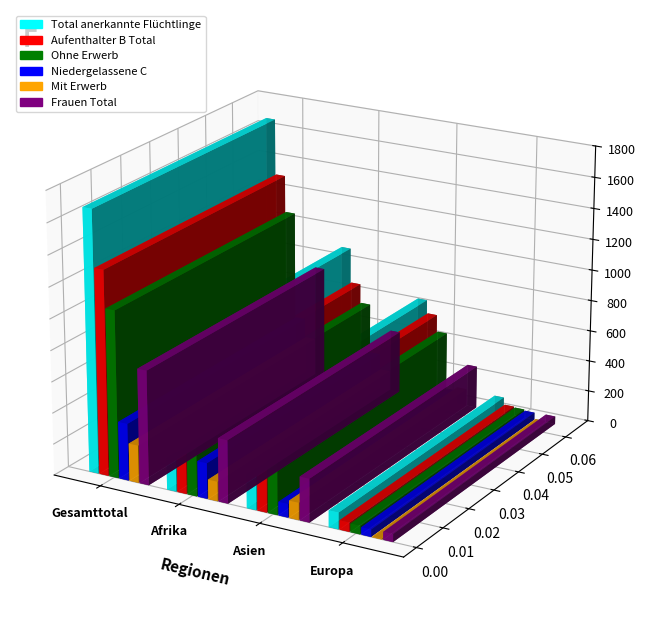

Reading left to right, extract all data points from this chart.

Total anerkannte Flüchtlinge: 1680	906	657	106
Aufenthalter B Total: 1314	678	570	59
Ohne Erwerb: 1073	553	460	54
Niedergelassene C: 366	228	87	47
Mit Erwerb: 241	125	110	5
Frauen Total: 734	404	277	50